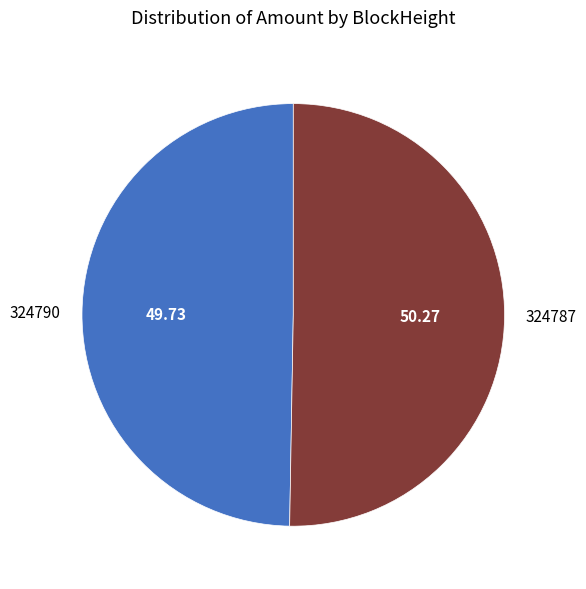

Does any single category account for the majority?

Yes